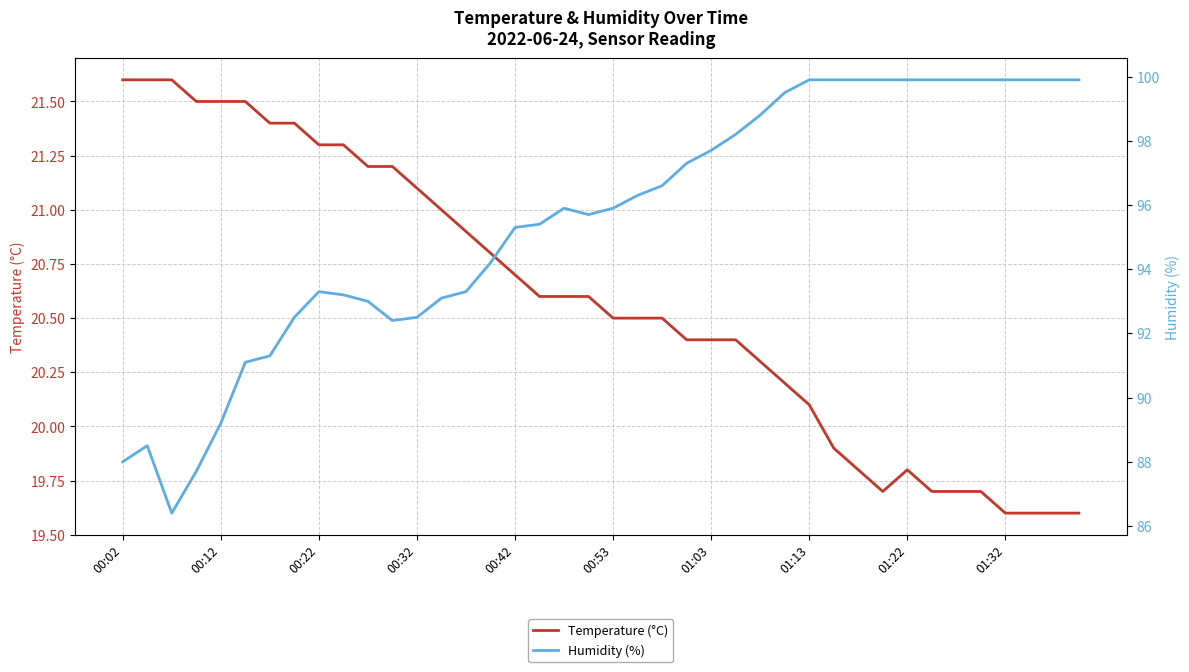

At which label does Temperature (°C) first exceed 20?

00:02